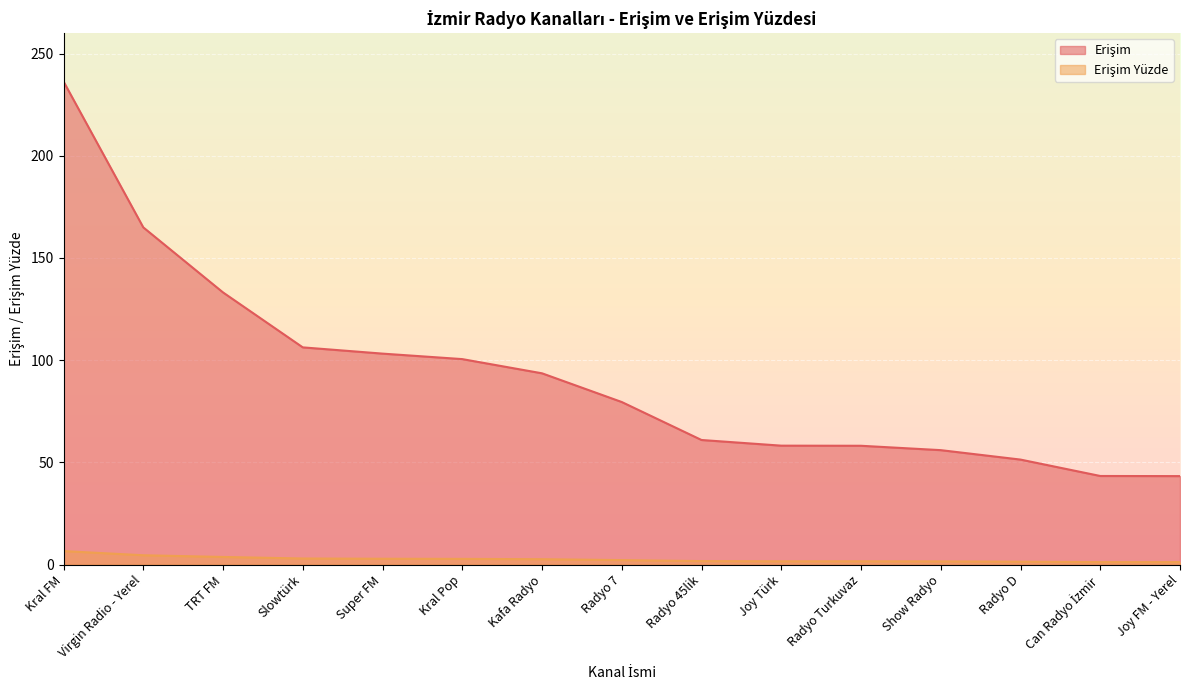

At which label does Erişim Yüzde first exceed 2?

Kral FM